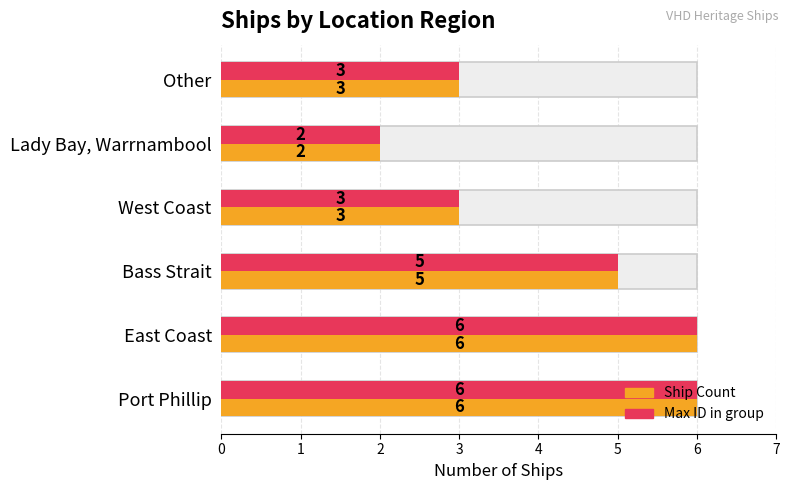

Reading left to right, extract all data points from this chart.

Ship Count: 6	6	5	3	2	3
Max ID in group: 6	6	5	3	2	3